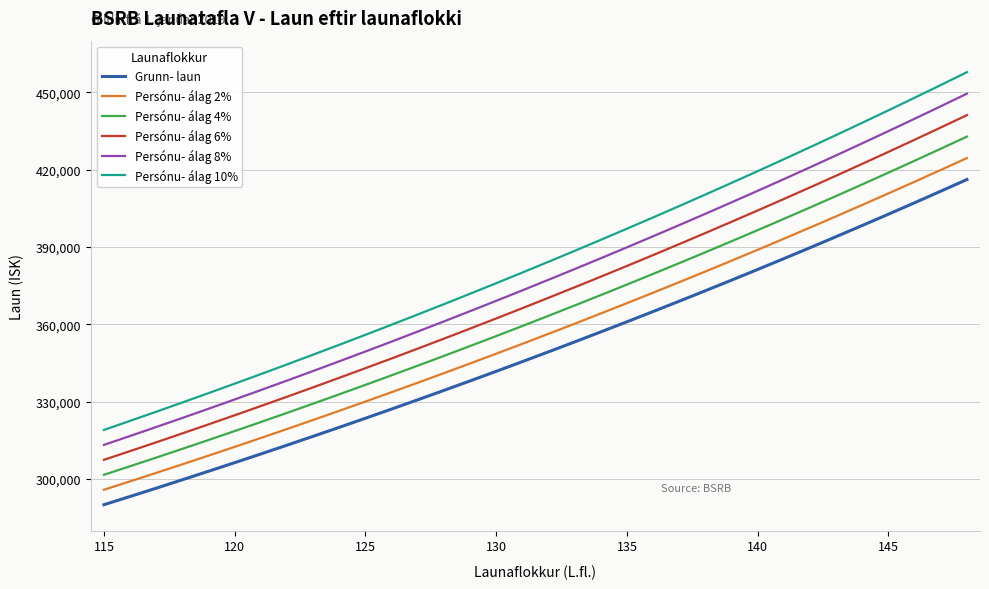

What is the minimum value for Persónu- álag 8%?

313248